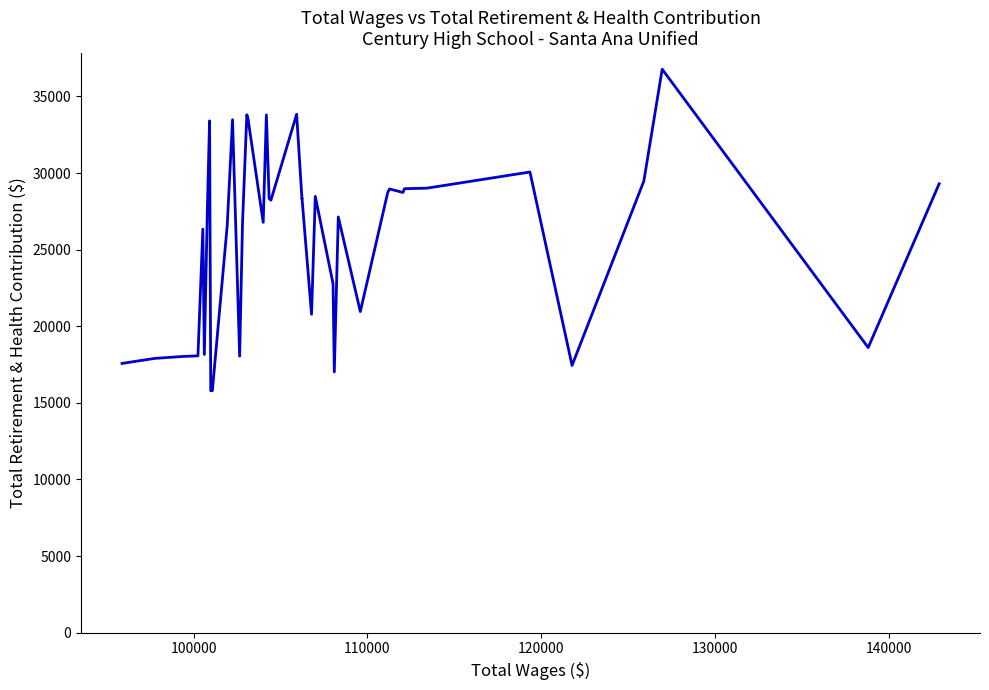

What is the difference between the maximum and minimum values?

20985